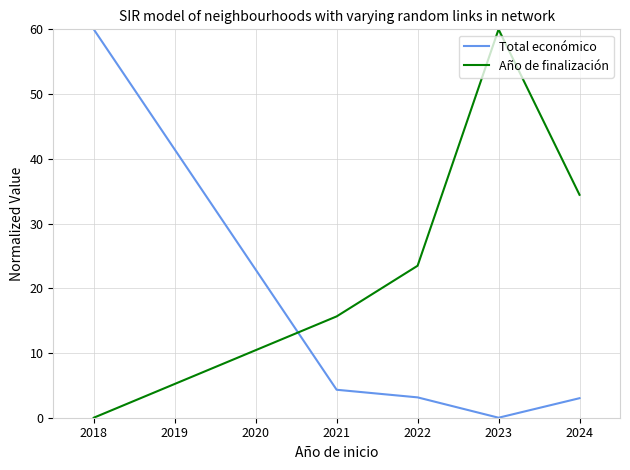

At how many categories does at least one series exceed 27?

3